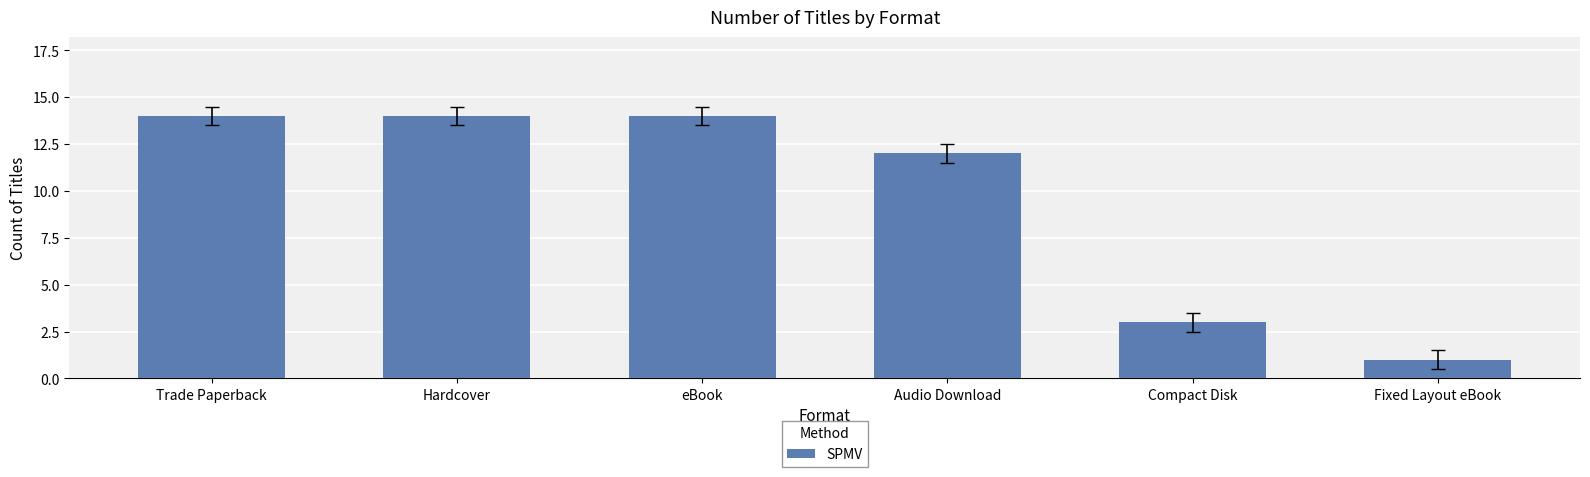

The value at eBook is 4. True or false?

False